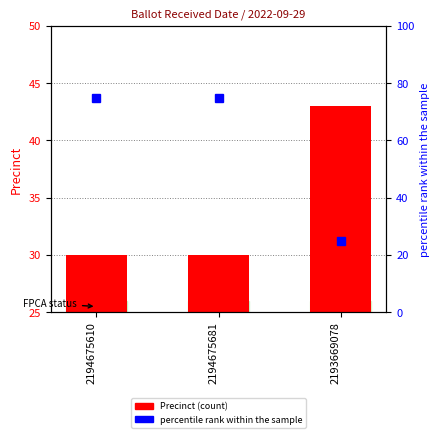

Between 2194675610 and 2193669078, which is larger?

2193669078